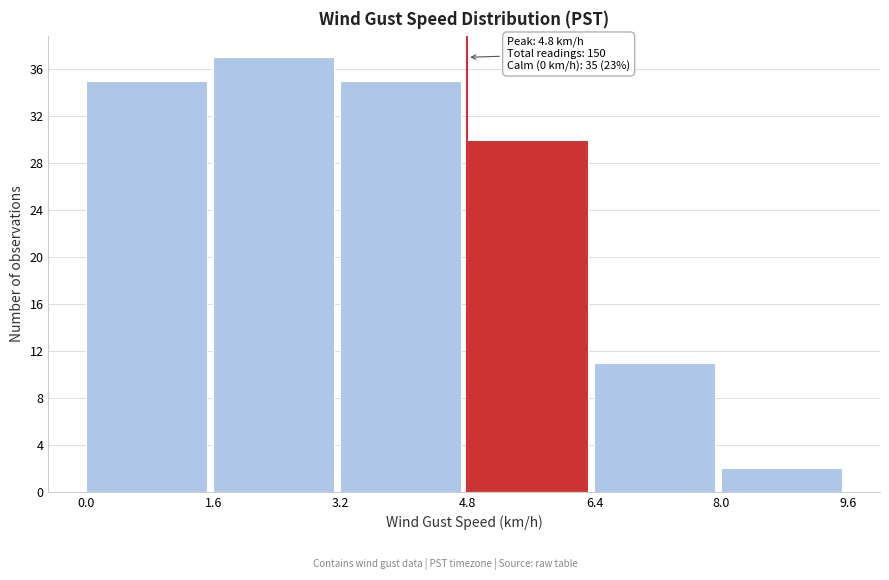

Over which range of the x-axis is the bar tallest?

1.6 to 3.2